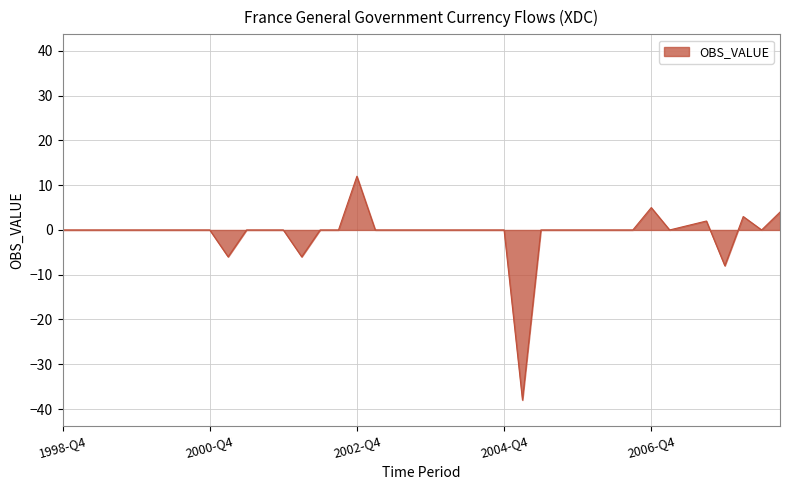

What is the smallest value displayed?

-38